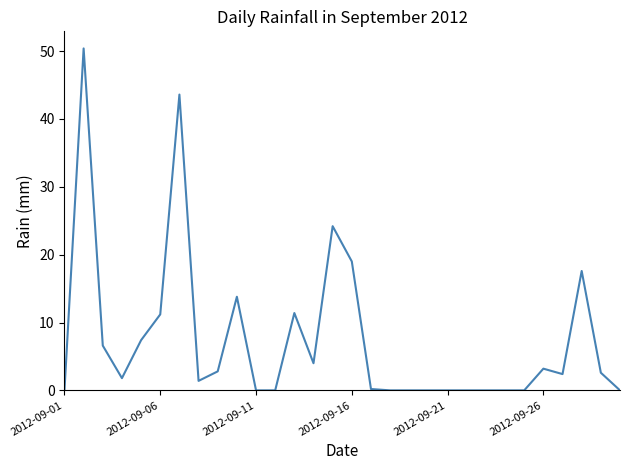

What is the difference between the maximum and minimum values?

50.4